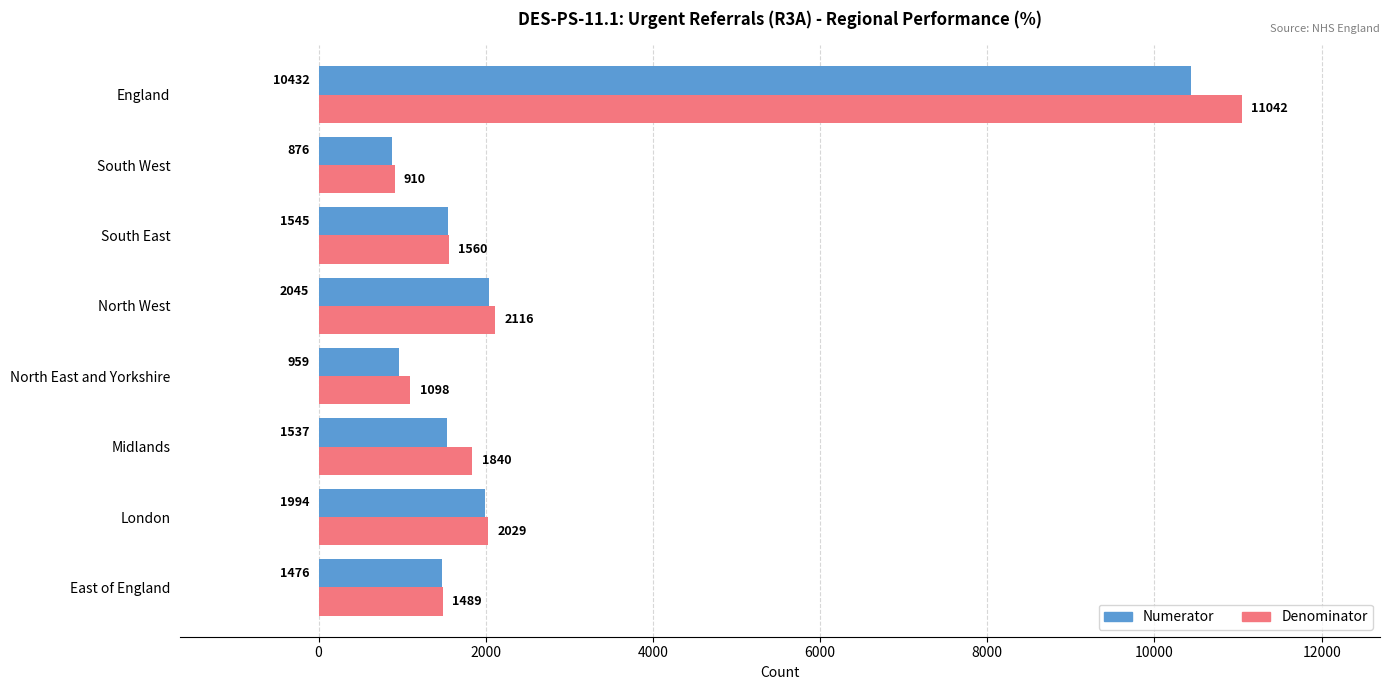

Which series has the largest total across all categories?

Denominator